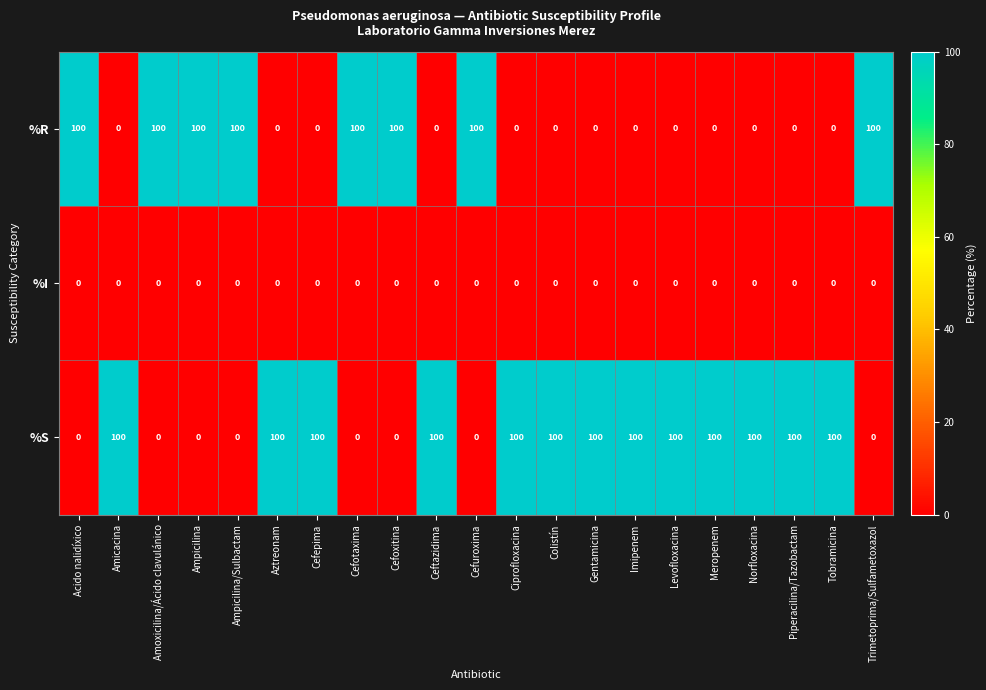

What is the spread (max minus min) of values at Ceftazidima?

100